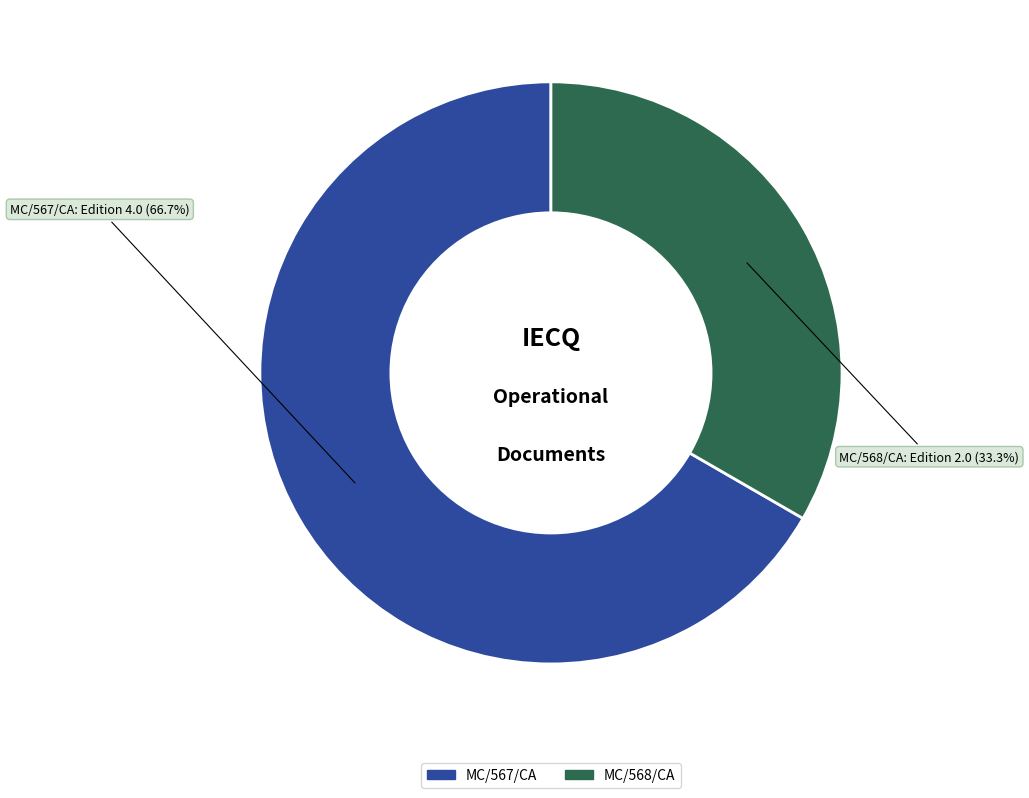

To the nearest percent, what is the average slice percentage?

50%